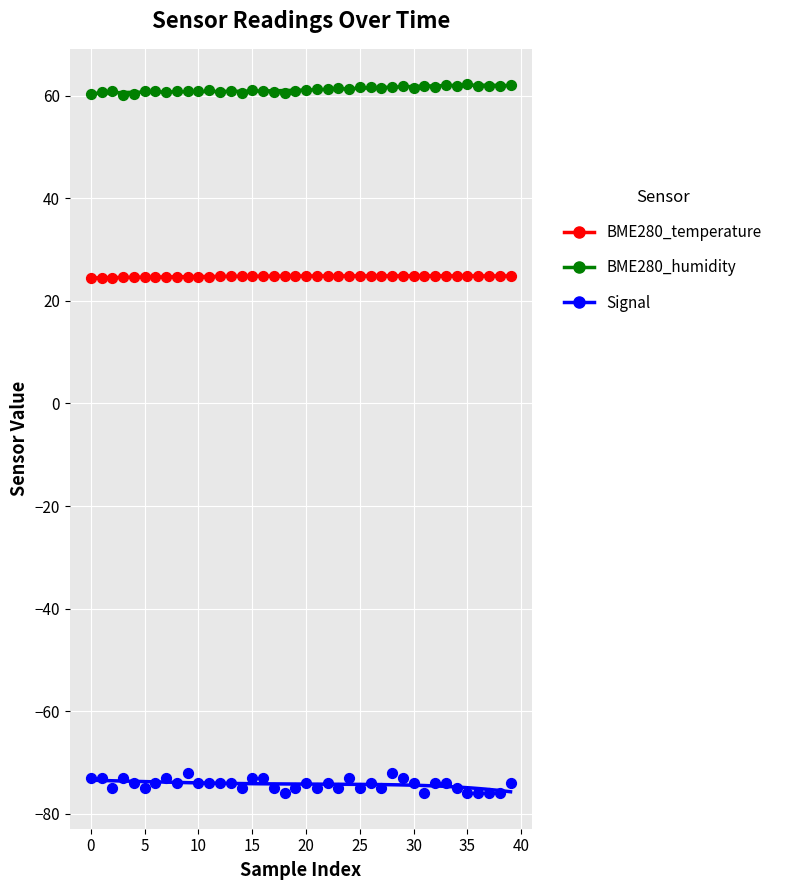

What is the total value across all series at 26?

12.7